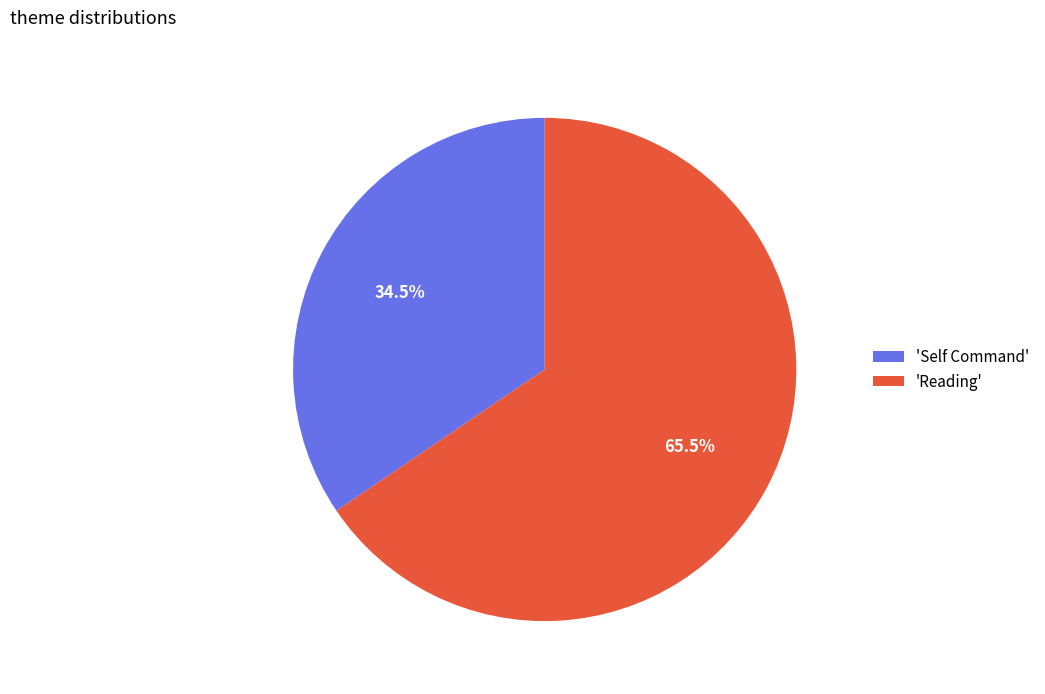

Count the number of slices in the pie.

2